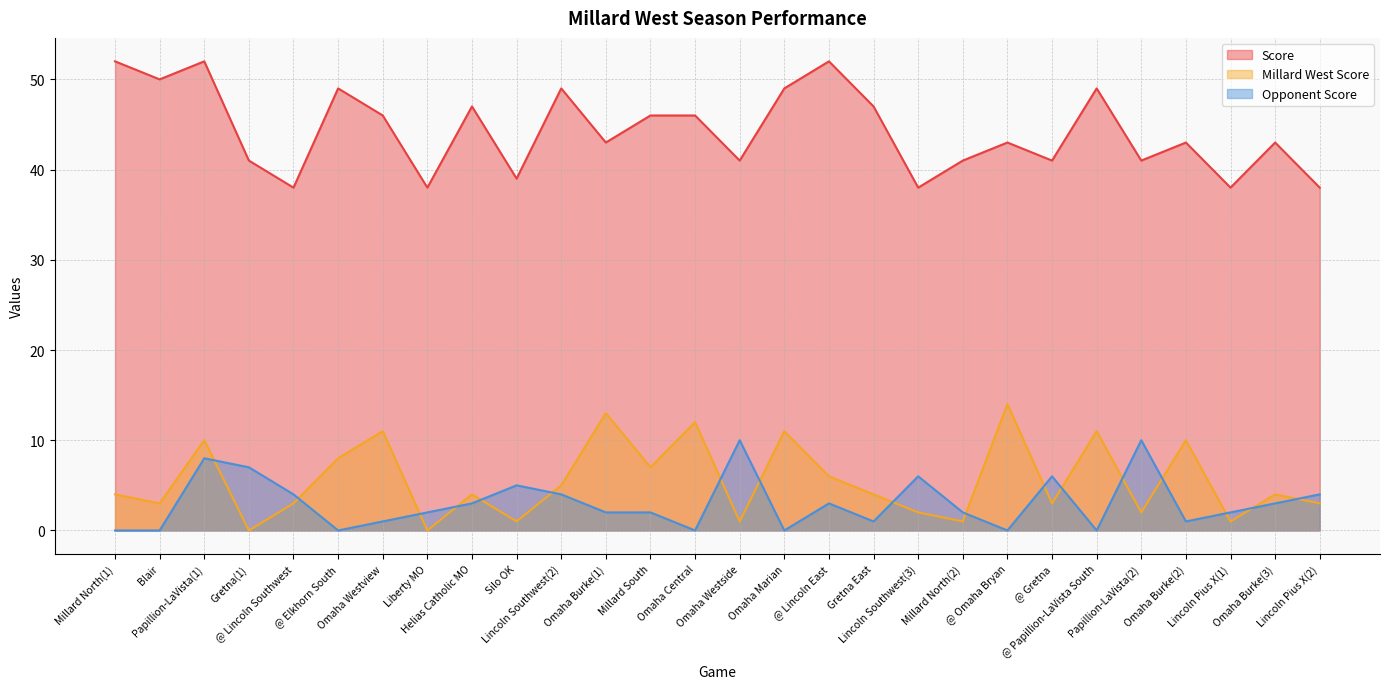

Between Gretna(1) and Silo OK, which series saw the biggest shift?

Score